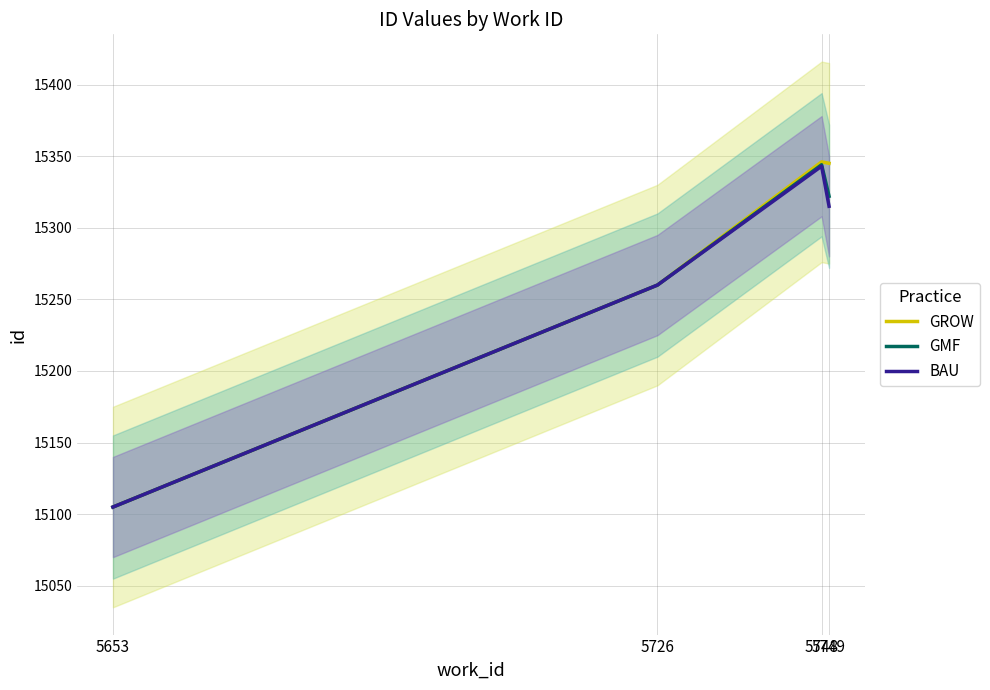

At 5748, list the series in order from smallest to largest.

BAU, GMF, GROW